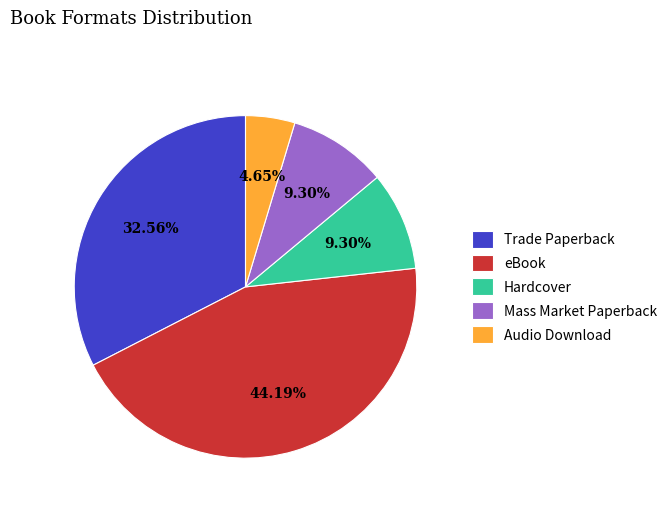

What percentage is the eBook slice, to the nearest percent?

44%